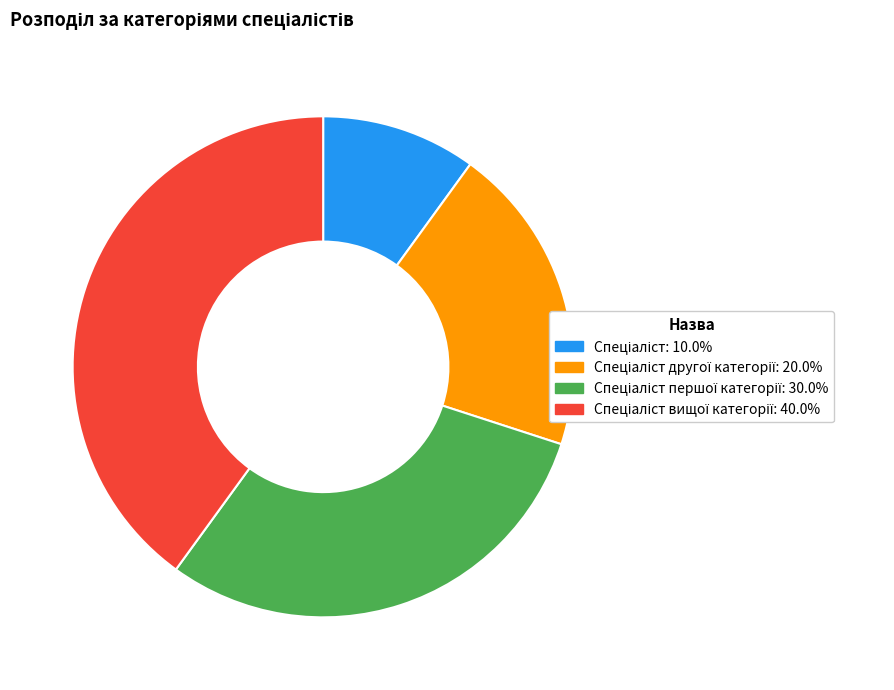

Is there a majority slice in this chart?

No